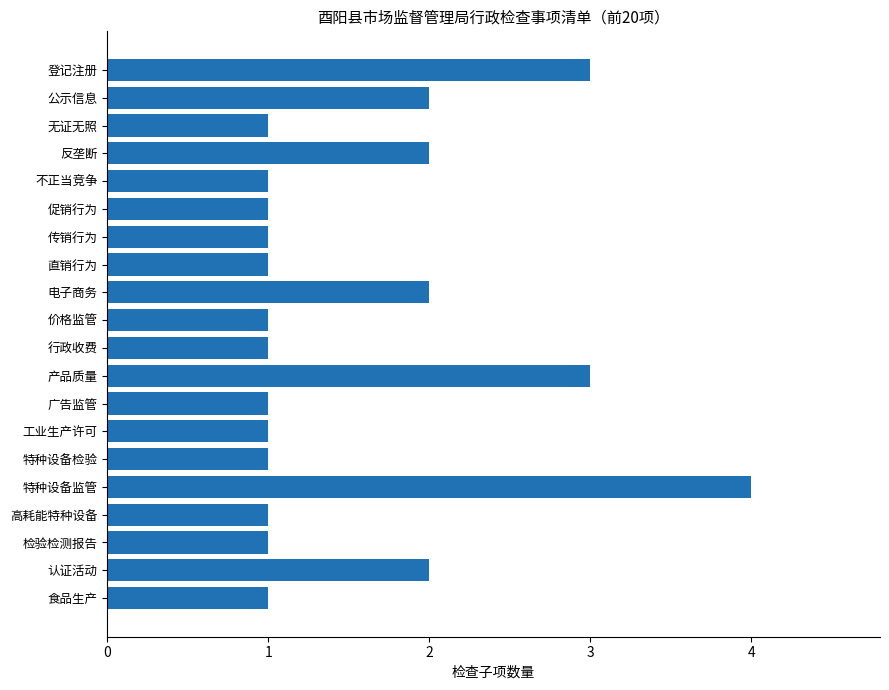

Reading top to bottom, list all the values displayed in this chart.

3	2	1	2	1	1	1	1	2	1	1	3	1	1	1	4	1	1	2	1